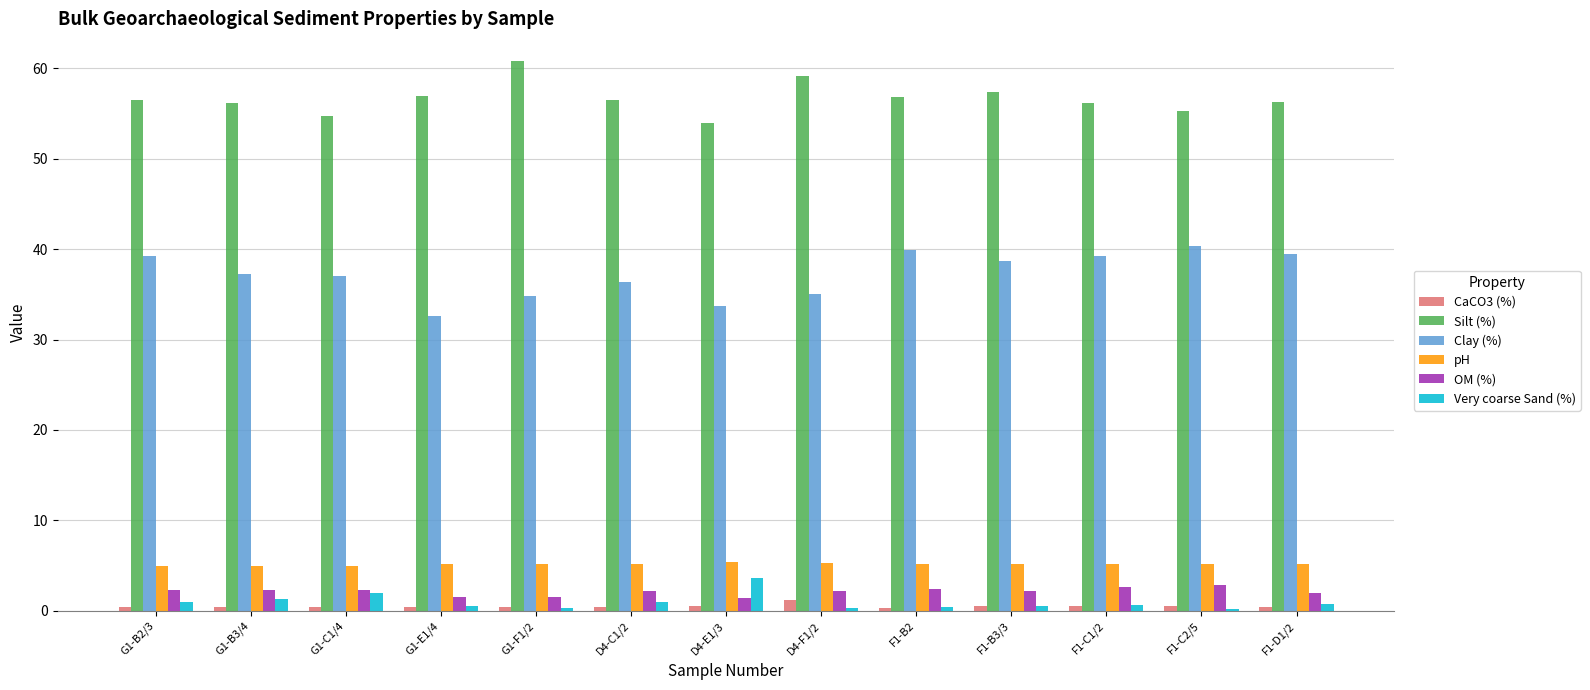

What is the maximum value for Silt (%)?

60.8